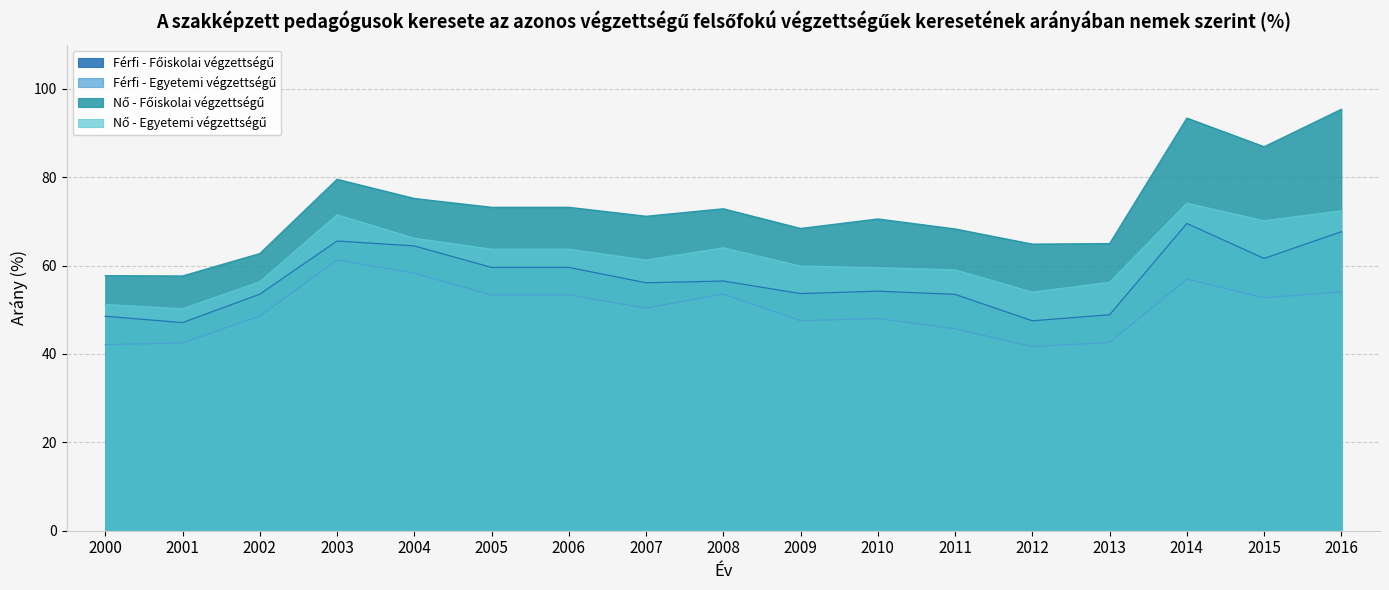

Where does the Férfi - Egyetemi végzettségű series first go above 50?

2003